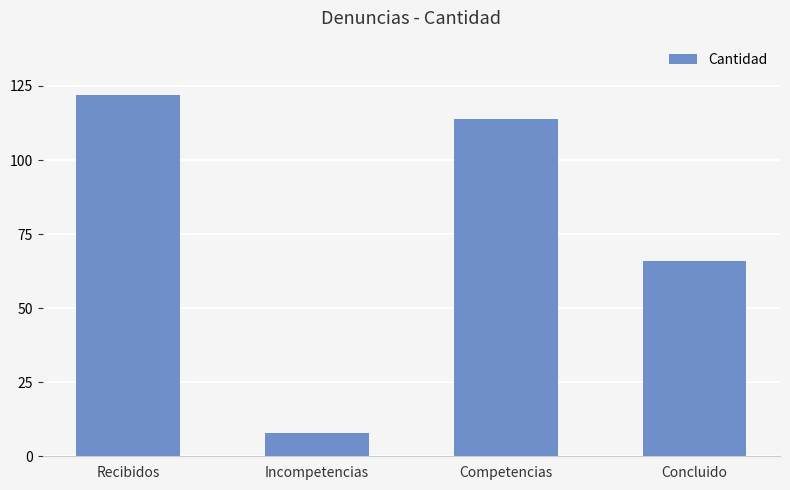

What is the difference between the maximum and second lowest values?

56